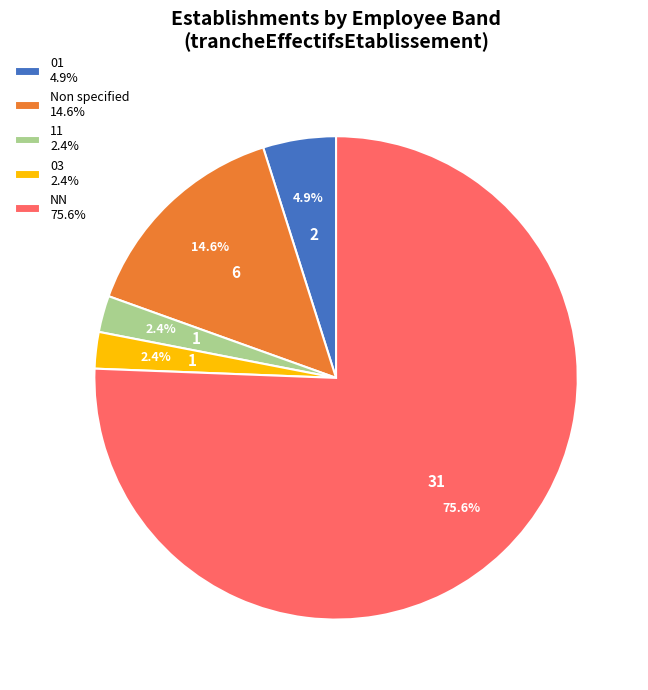

Does any single category account for the majority?

Yes